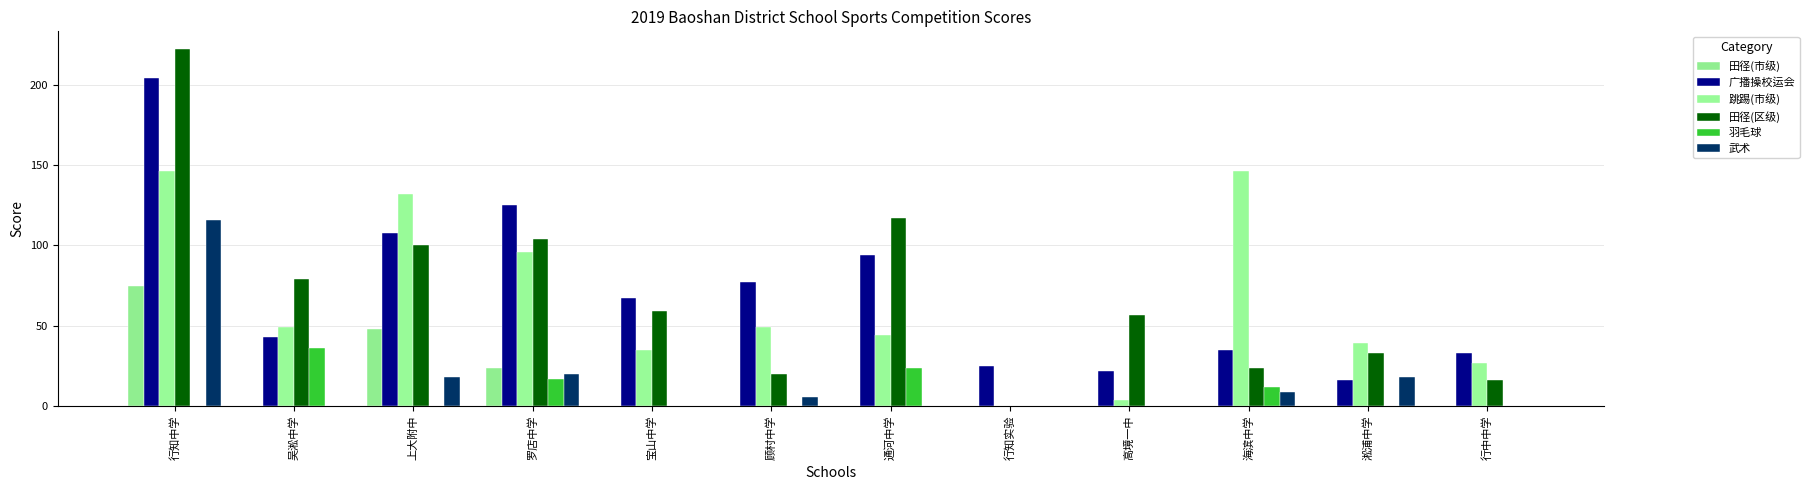

What position from the right is 行知实验?

5